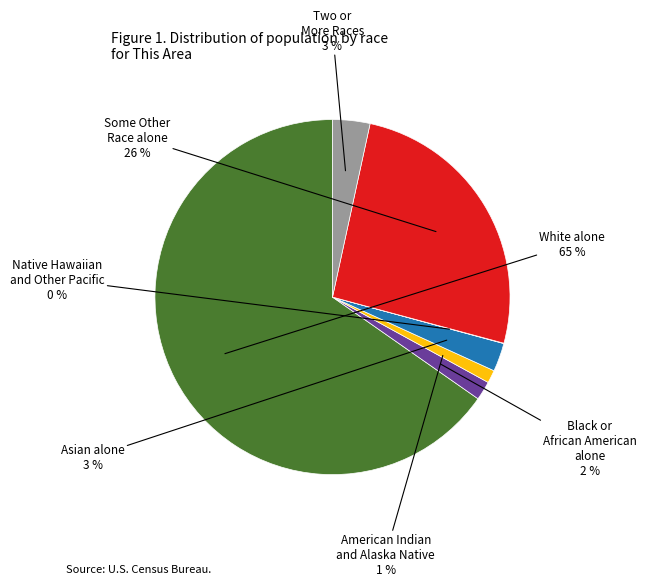

To the nearest percent, what is the difference between the largest and smallest slice percentages?

65%